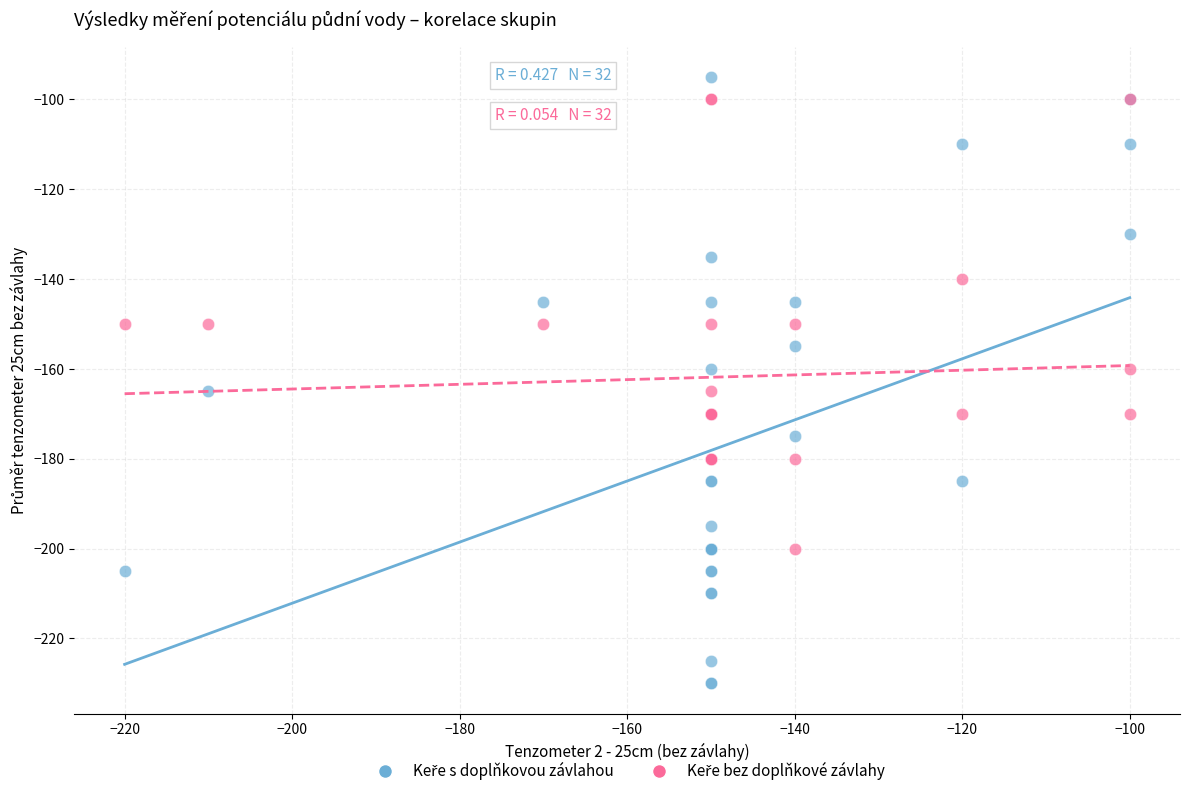

What is the X range (max minus min) for the scatter plot?

120